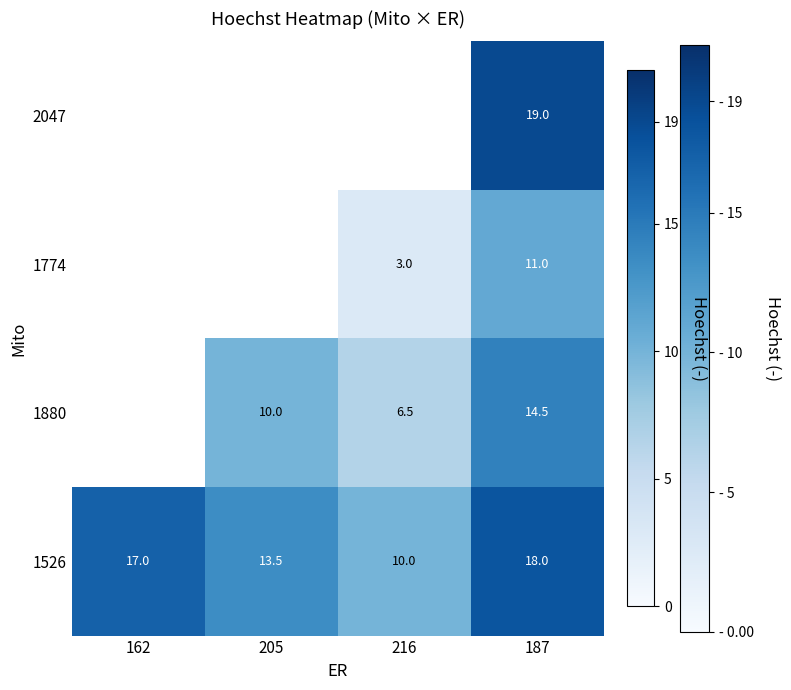

List the labels in order of 1526 value, largest first.

187, 162, 205, 216